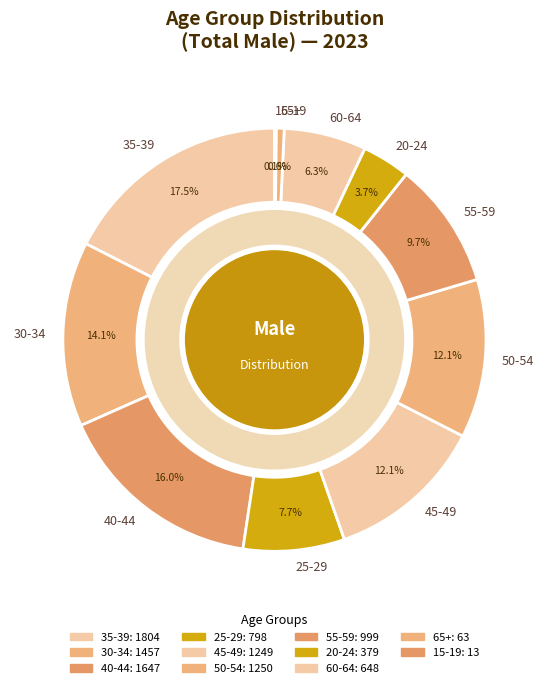

Rank the categories by value from highest to lowest.

35-39, 40-44, 30-34, 50-54, 45-49, 55-59, 25-29, 60-64, 20-24, 65+, 15-19